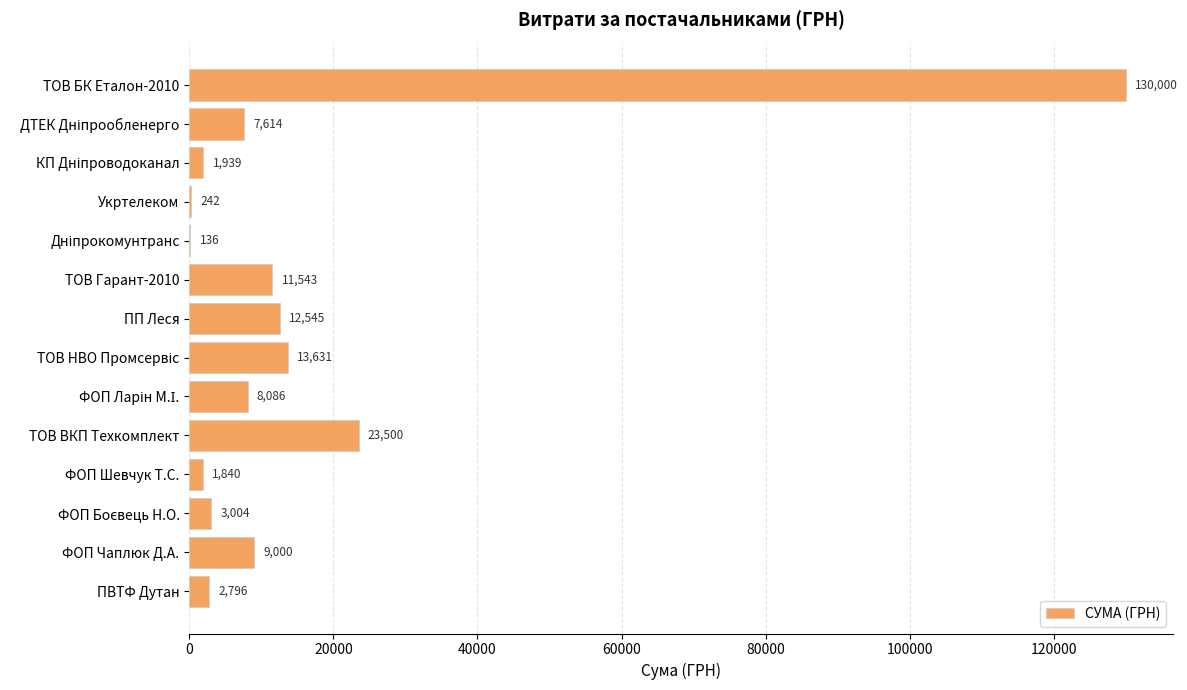

What is the ratio of the value at ТОВ БК Еталон-2010 to the value at ПВТФ Дутан?

46.5